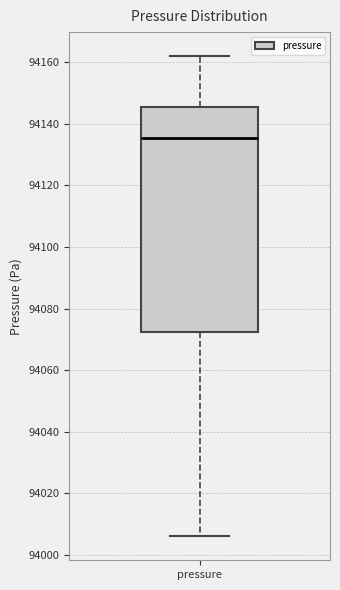

Read this box plot against the y-axis: the position of the median line, the range covered by the box, and the ends of both whiskers. The values are not printed on the chart, so give them approximately, as read against the axis.

median 94136, box 94072 to 94146, whiskers 94006 to 94162